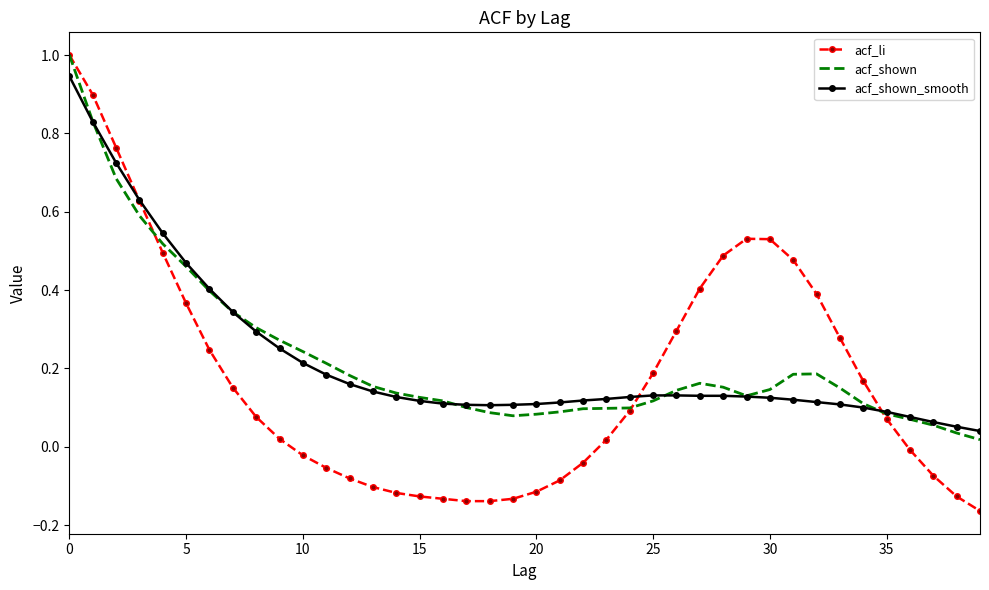

What is the greatest value displayed?

1.0